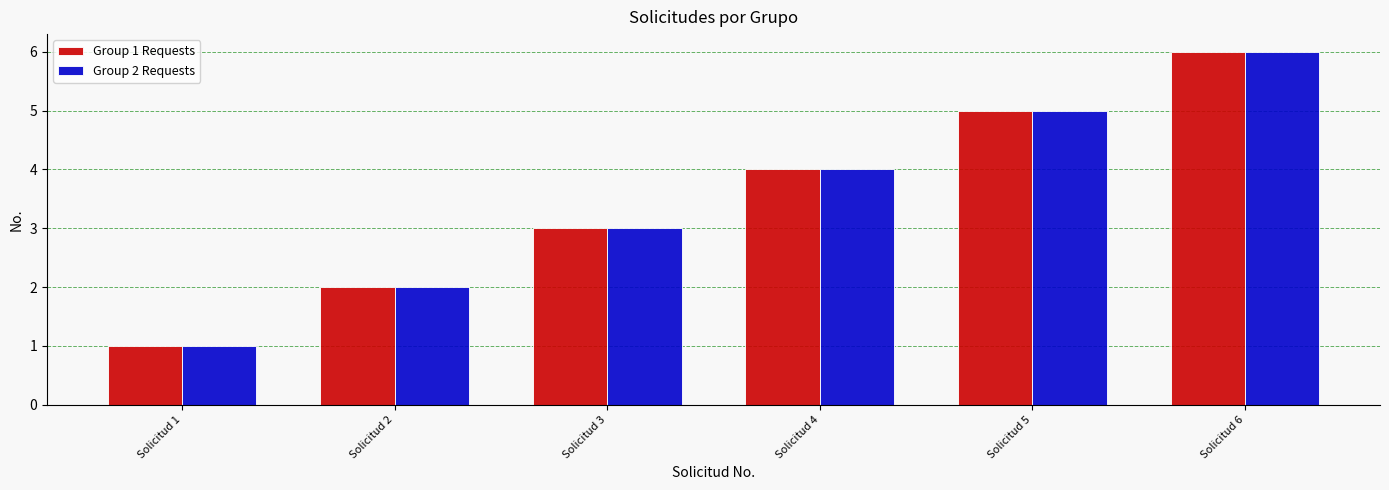

Rank the categories by Group 2 Requests value from highest to lowest.

Solicitud 6, Solicitud 5, Solicitud 4, Solicitud 3, Solicitud 2, Solicitud 1